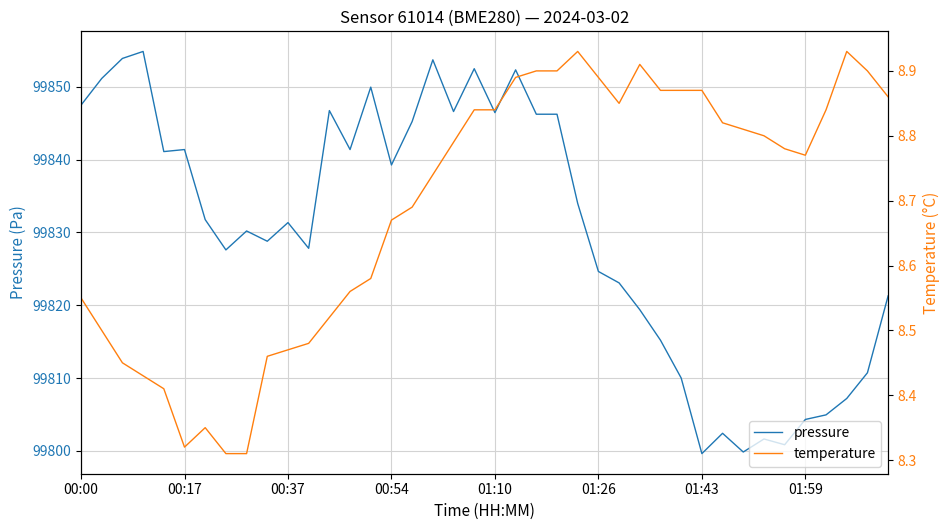

Rank the series at 16 from lowest to highest value.

temperature, pressure